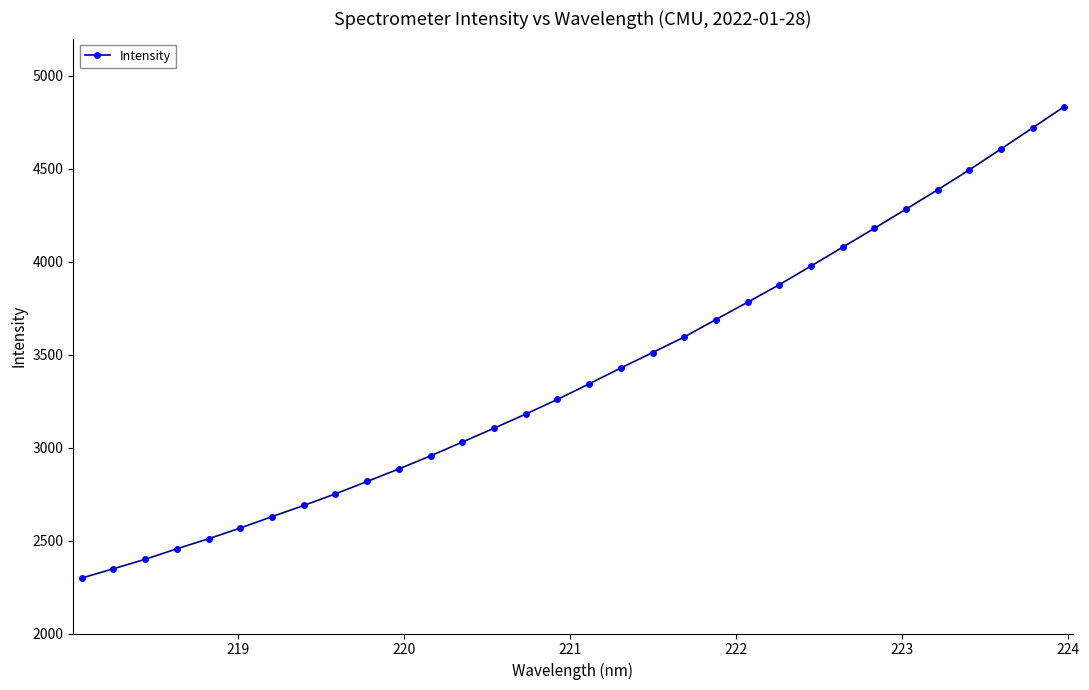

Reading left to right, extract all data points from this chart.

2298.0	2348.3	2399.0	2455.5	2509.7	2567.2	2628.7	2688.6	2751.2	2817.8	2885.3	2955.5	3029.8	3104.1	3180.5	3258.9	3342.9	3428.3	3511.2	3594.8	3688.8	3782.1	3876.4	3976.5	4078.0	4179.6	4282.7	4386.9	4494.1	4606.2	4720.4	4834.6